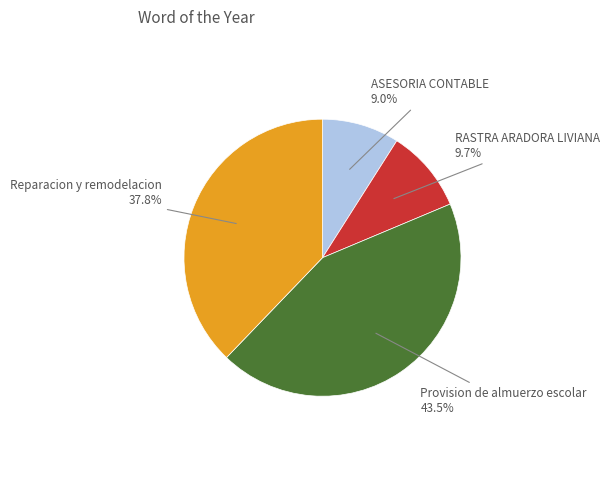

Which category has the biggest portion of the pie?

Provision de almuerzo escolar